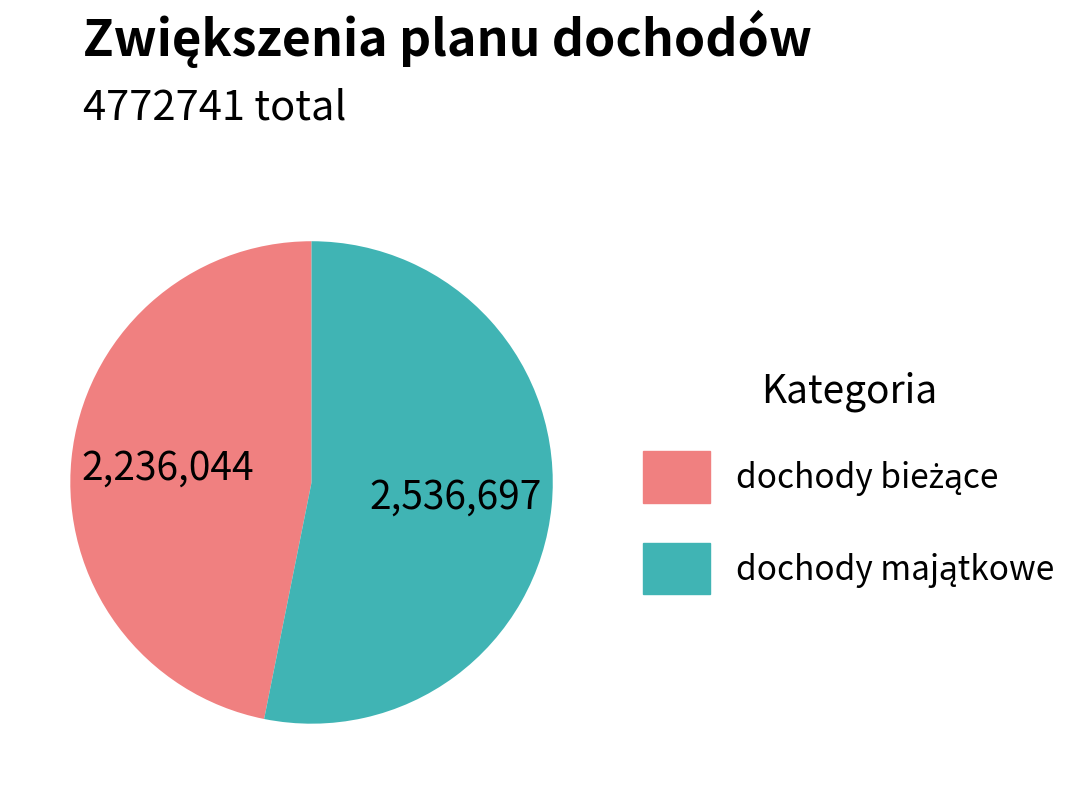

Does any single category account for the majority?

Yes